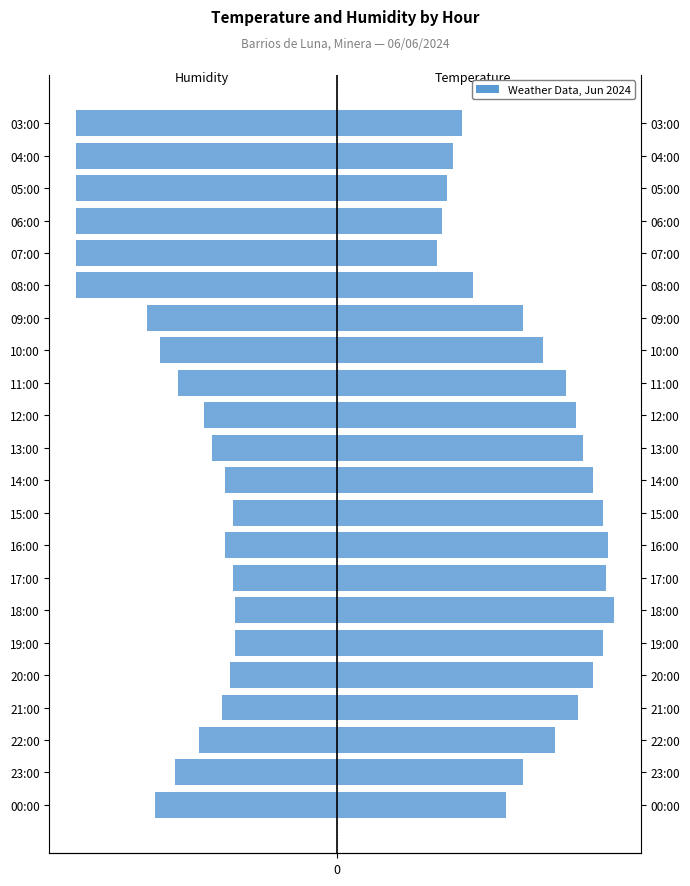

The value of Temperature (C) at 08:00 is 19.8. True or false?

False